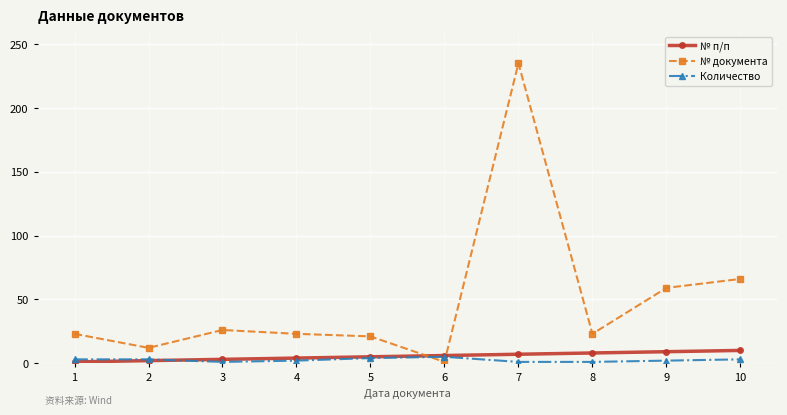

True or false: Количество has more than 0 interior local peaks.

True